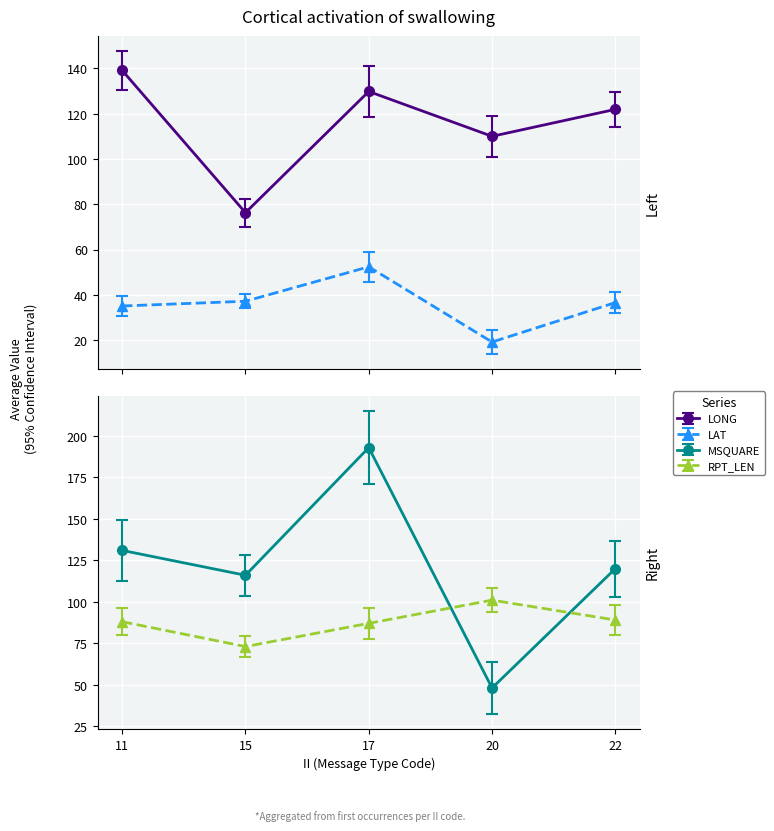

At how many categories does at least one series exceed 59?

5